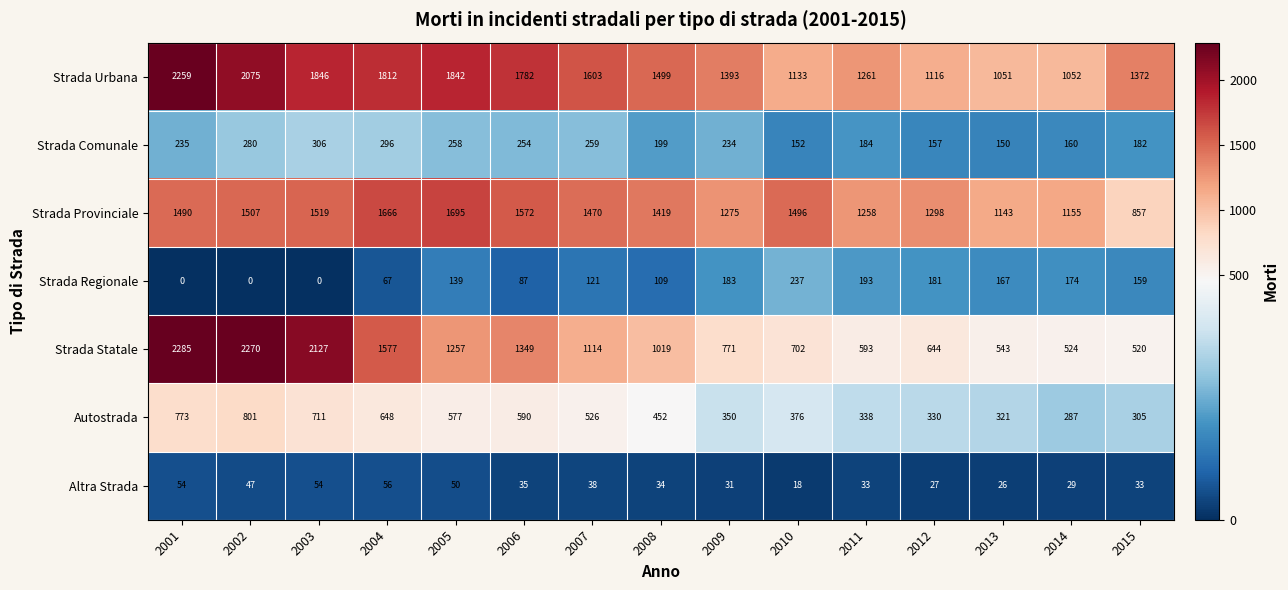

List the labels in order of Strada Statale value, smallest first.

2015, 2014, 2013, 2011, 2012, 2010, 2009, 2008, 2007, 2005, 2006, 2004, 2003, 2002, 2001